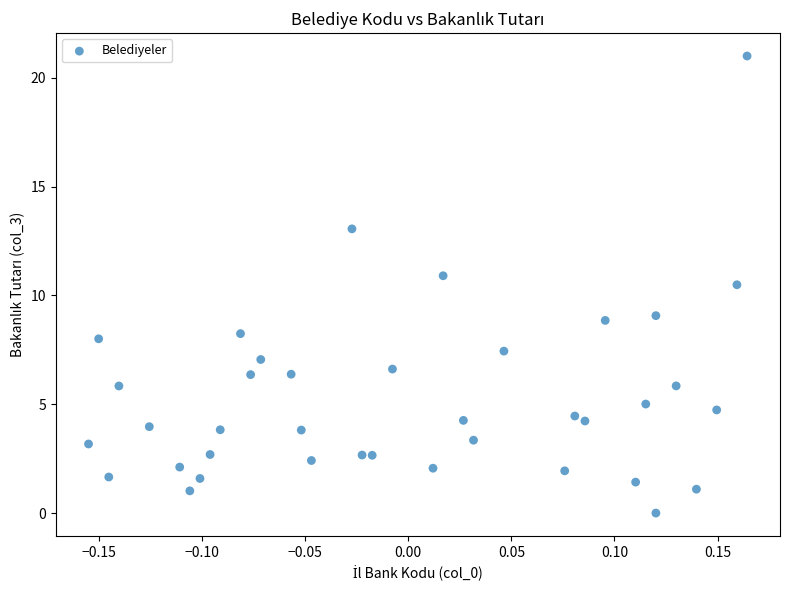

What Y value in the scatter plot is closest to 10?

10.5